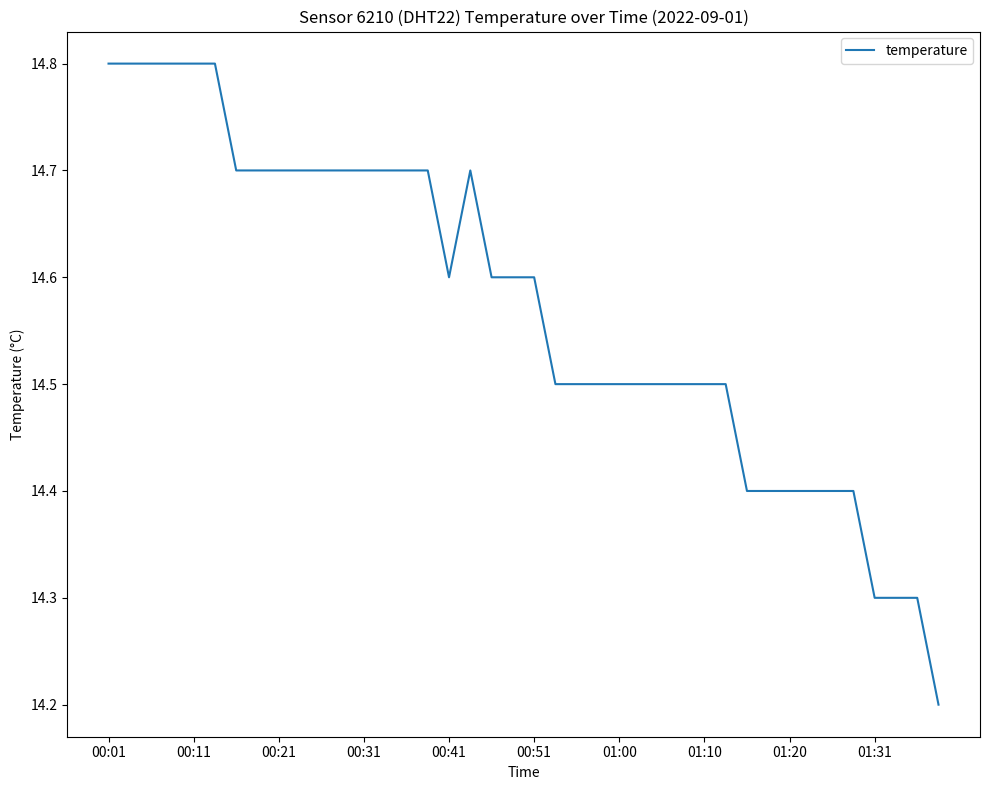

What is the maximum value shown in the chart?

14.8